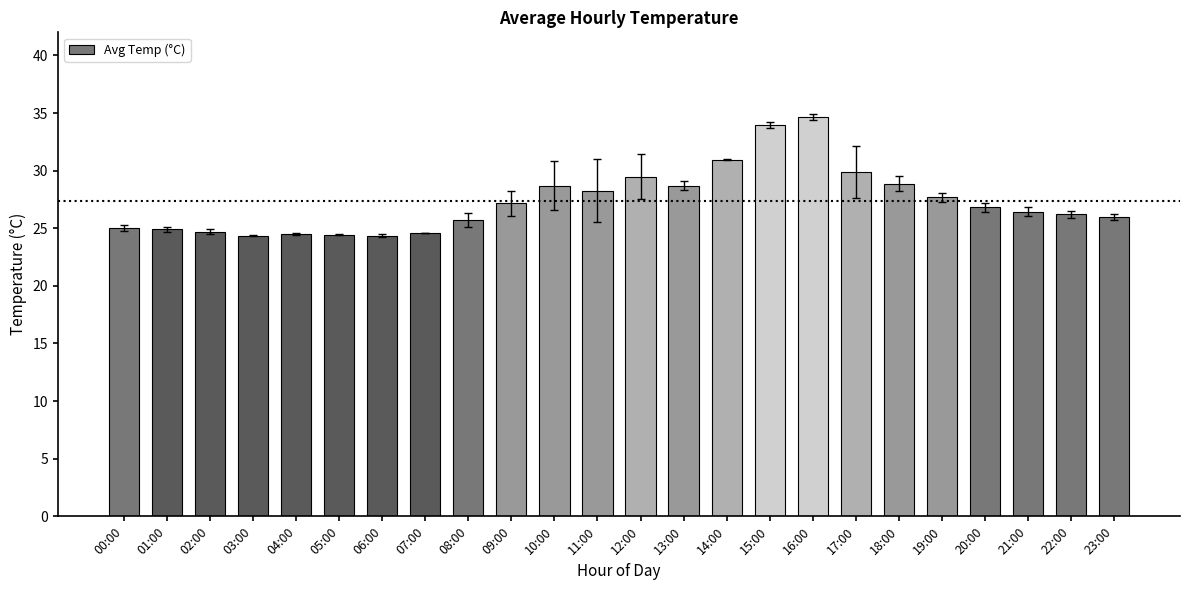

What is the difference between the maximum and minimum values?

10.3